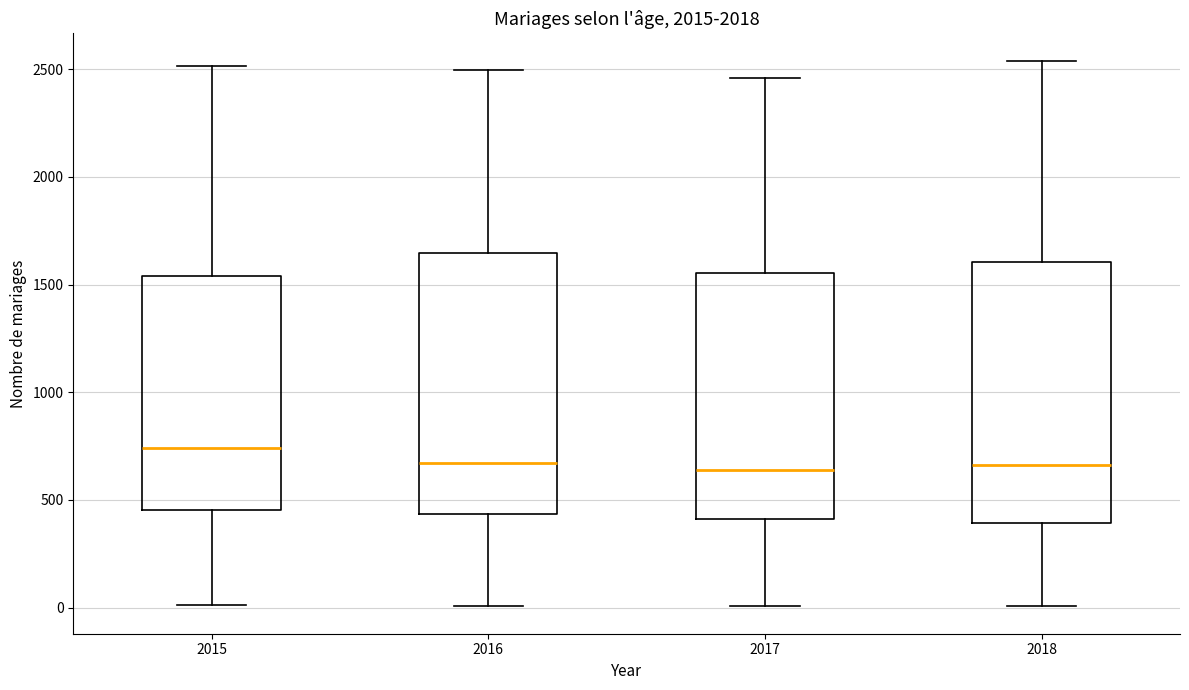

Reading left to right, read every box against the y-axis: the position of its median line, the range the box covers, and the ends of its whiskers. The values are not printed on the chart, so give them approximately, as read against the axis.

2015: median 750, box 450 to 1550, whiskers 0 to 2500
2016: median 650, box 450 to 1650, whiskers 0 to 2500
2017: median 650, box 400 to 1550, whiskers 0 to 2450
2018: median 650, box 400 to 1600, whiskers 0 to 2550